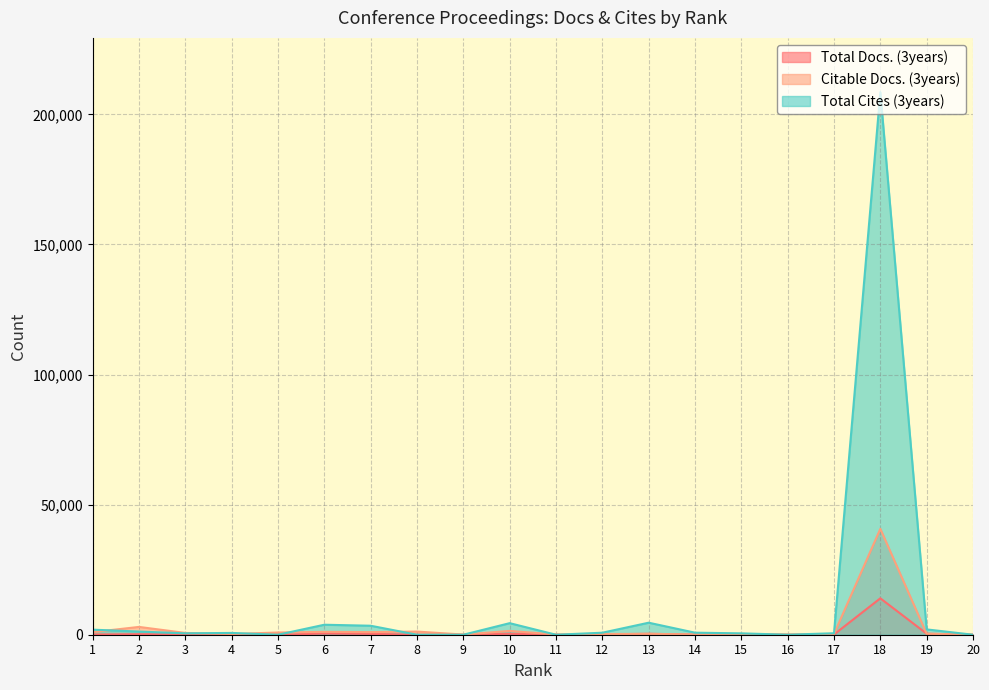

Reading left to right, what are all the values shown in this chart?

Total Docs. (3years): 70	212	100	66	0	461	330	1	0	366	0	123	357	50	75	0	88	13990	393	0
Citable Docs. (3years): 1001	3000	692	268	855	1104	998	1211	60	1467	82	263	350	89	289	79	273	40695	370	64
Total Cites (3years): 1946	1216	536	690	0	3839	3453	4	0	4441	0	774	4619	786	526	0	569	208526	2044	0